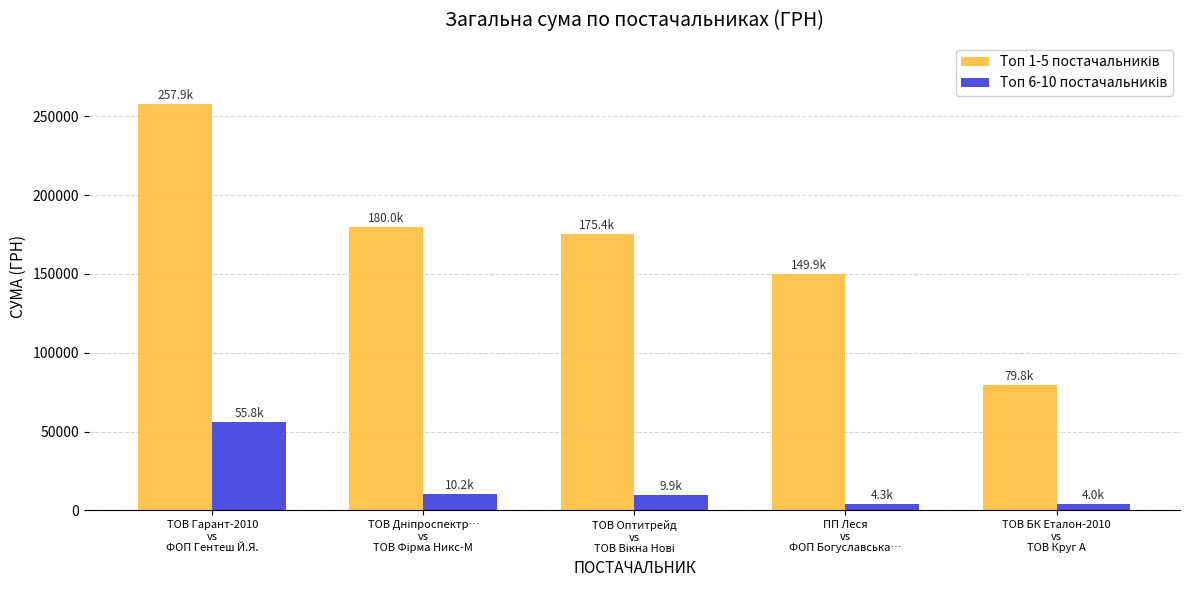

At which category is the sum across all series the highest?

ТОВ Гарант-2010
vs
ФОП Гентеш Й.Я.